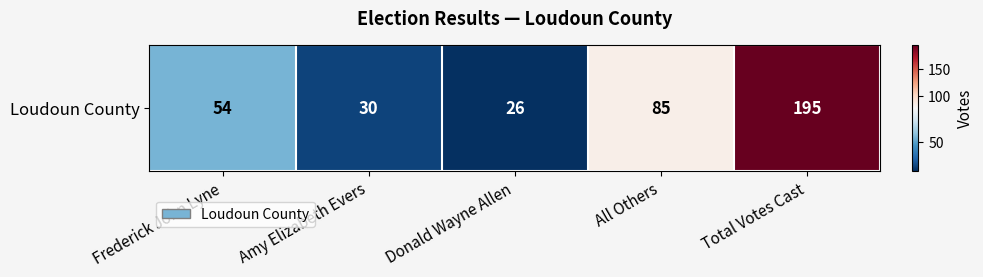

What is the change in value from Frederick John Lyne to Total Votes Cast?

+141